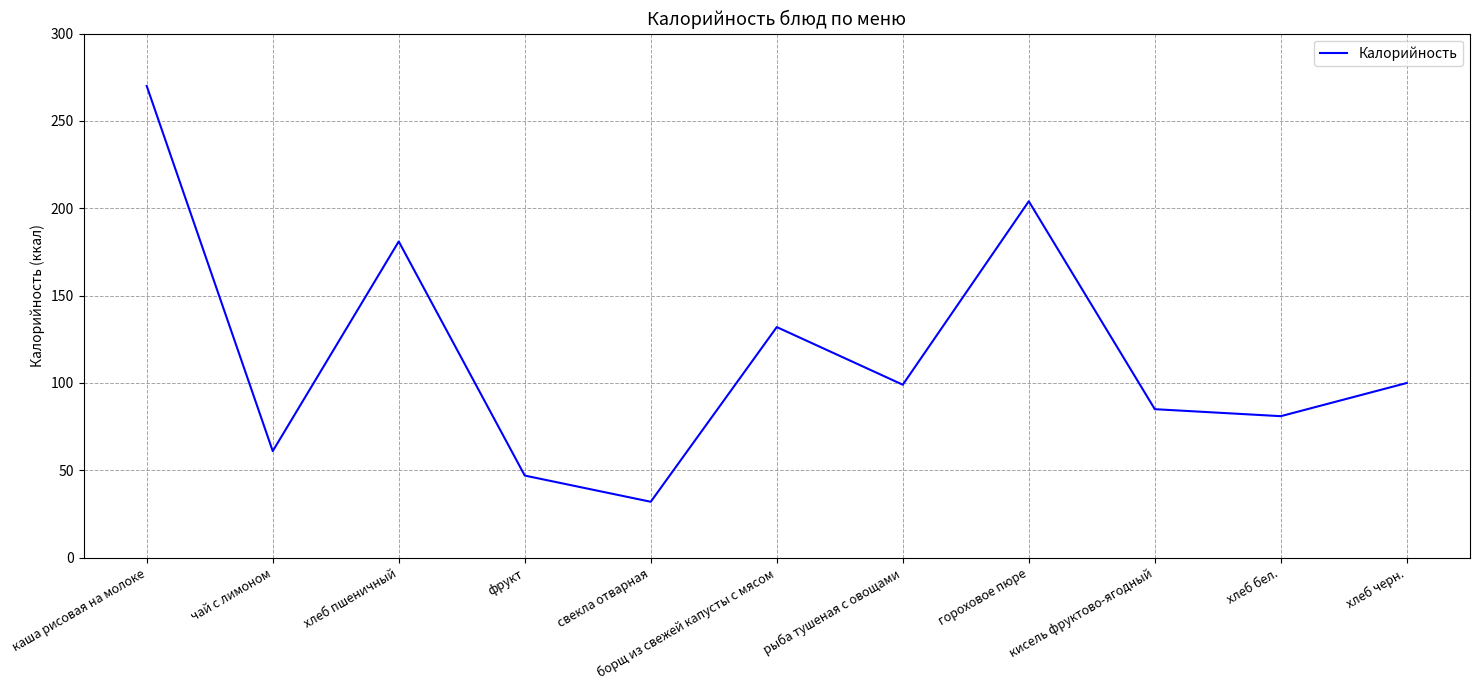

True or false: the data shows 99 at рыба тушеная с овощами.

True